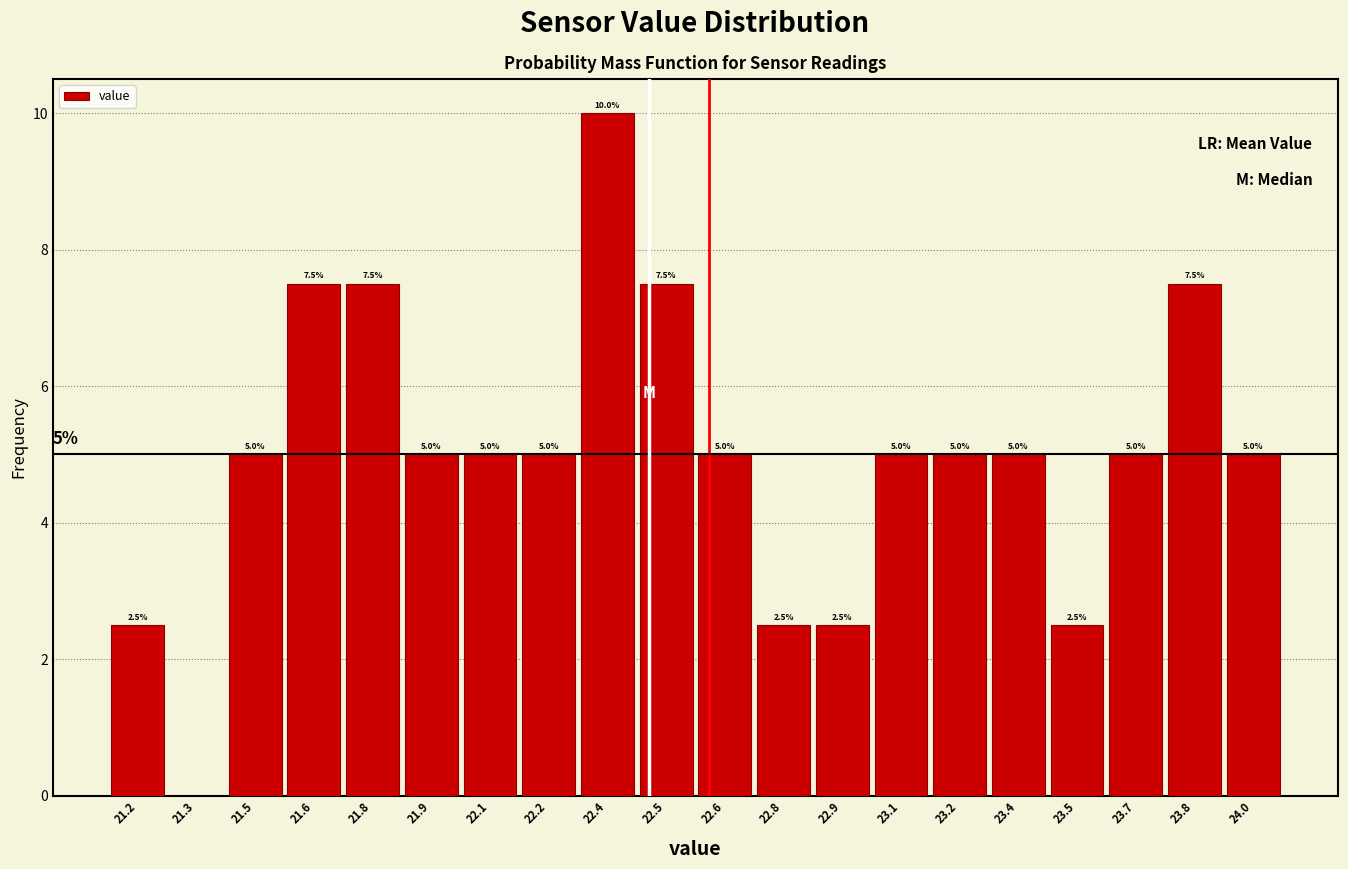

Reading left to right, extract all data points from this chart.

21.2=2.5	21.3=0.0	21.5=5.0	21.6=7.5	21.8=7.5	21.9=5.0	22.1=5.0	22.2=5.0	22.4=10.0	22.5=7.5	22.6=5.0	22.8=2.5	22.9=2.5	23.1=5.0	23.2=5.0	23.4=5.0	23.5=2.5	23.7=5.0	23.8=7.5	24.0=5.0